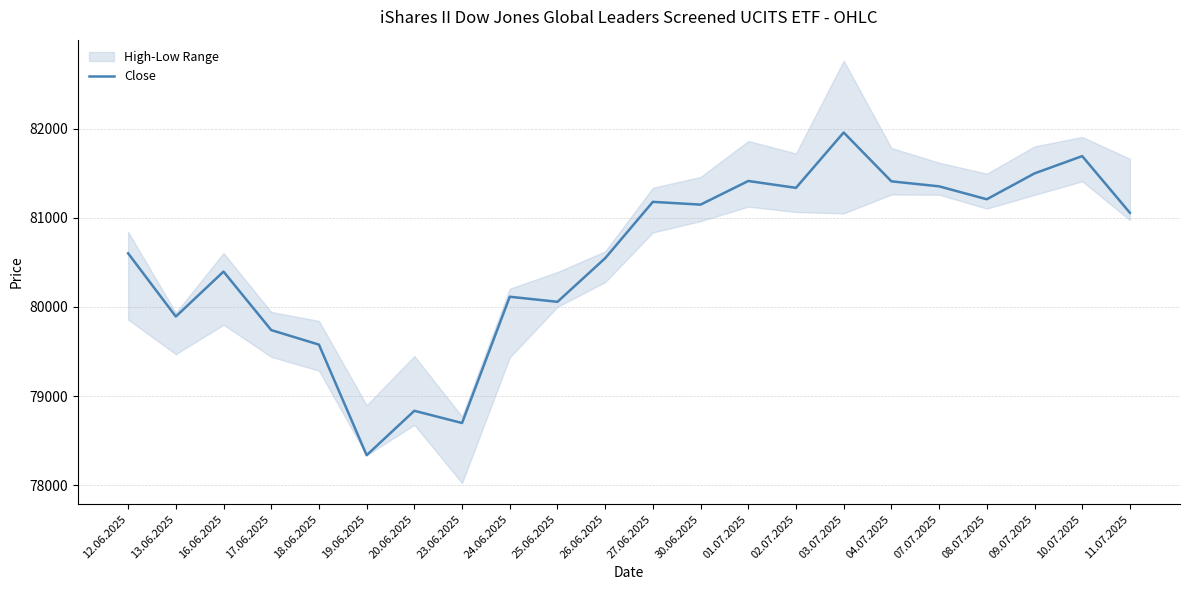

List the labels in order of value, largest first.

03.07.2025, 10.07.2025, 09.07.2025, 01.07.2025, 04.07.2025, 07.07.2025, 02.07.2025, 08.07.2025, 27.06.2025, 30.06.2025, 11.07.2025, 12.06.2025, 26.06.2025, 16.06.2025, 24.06.2025, 25.06.2025, 13.06.2025, 17.06.2025, 18.06.2025, 20.06.2025, 23.06.2025, 19.06.2025